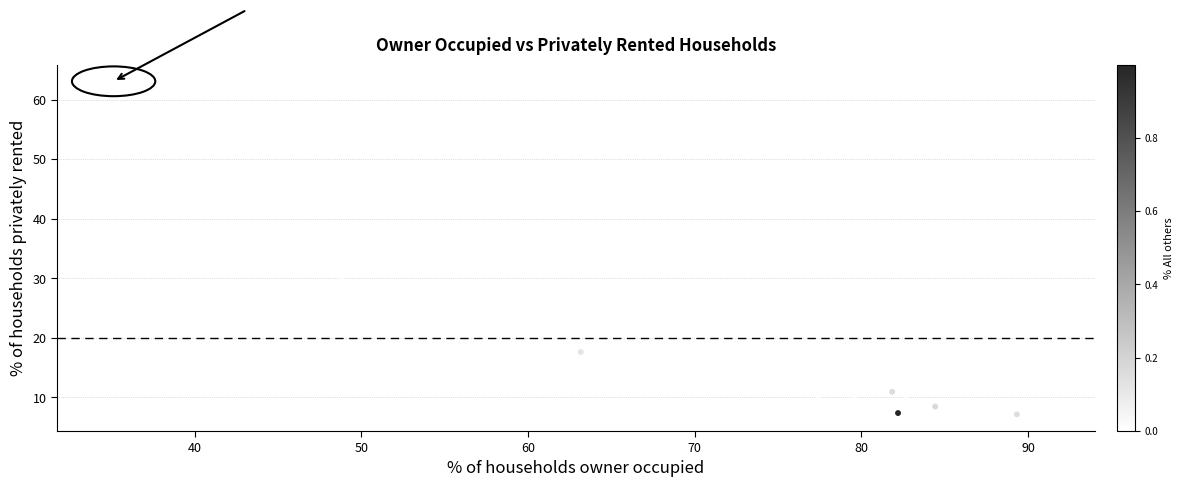

What Y value in the scatter plot is closest to 35?

34.1